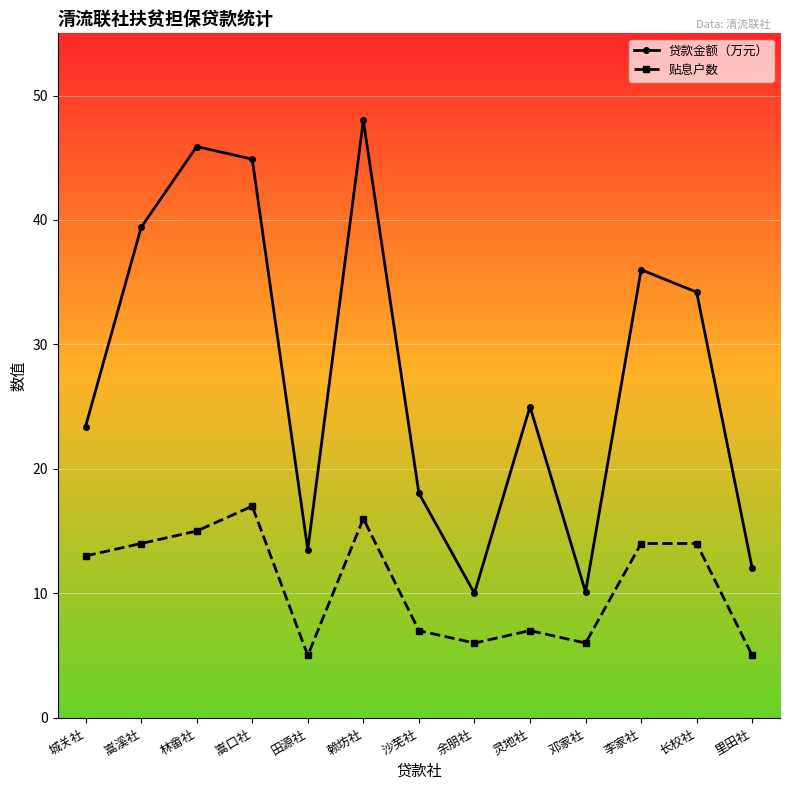

What are all the series names shown in the legend?

贷款金额（万元）, 贴息户数